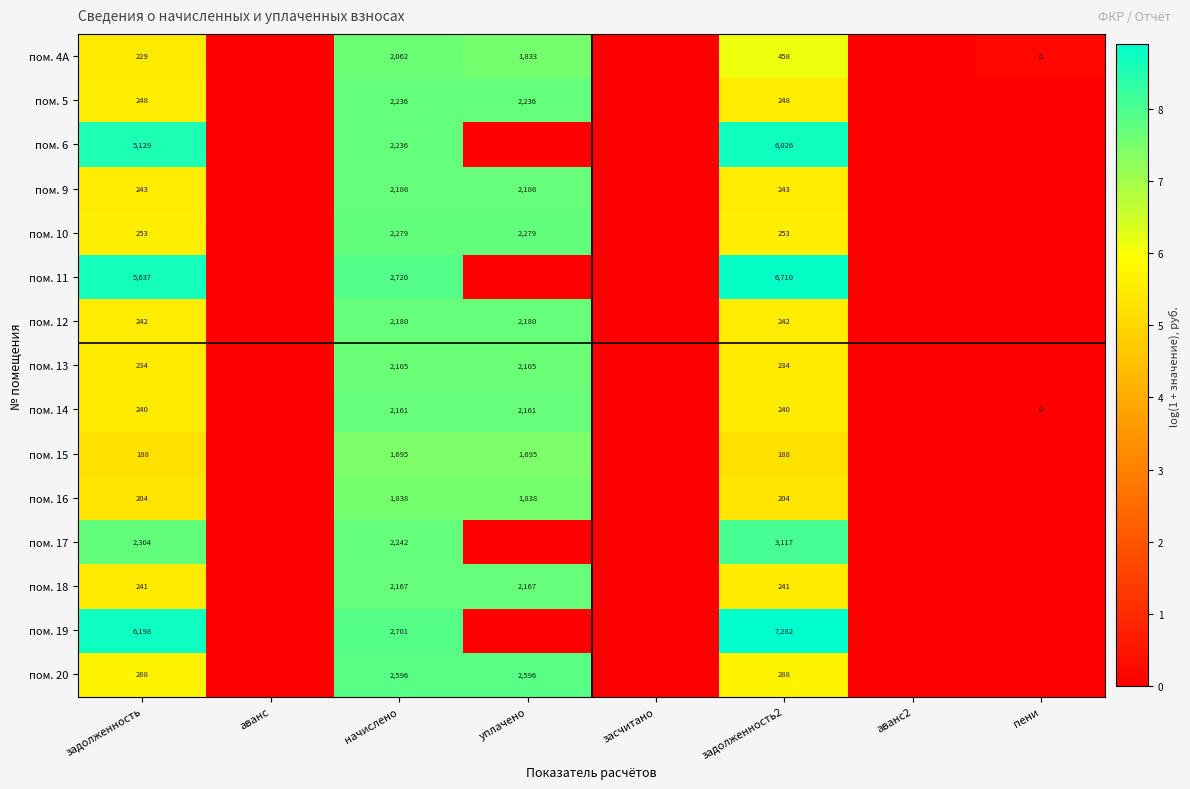

What is the total value across all series at задолженность?

21878